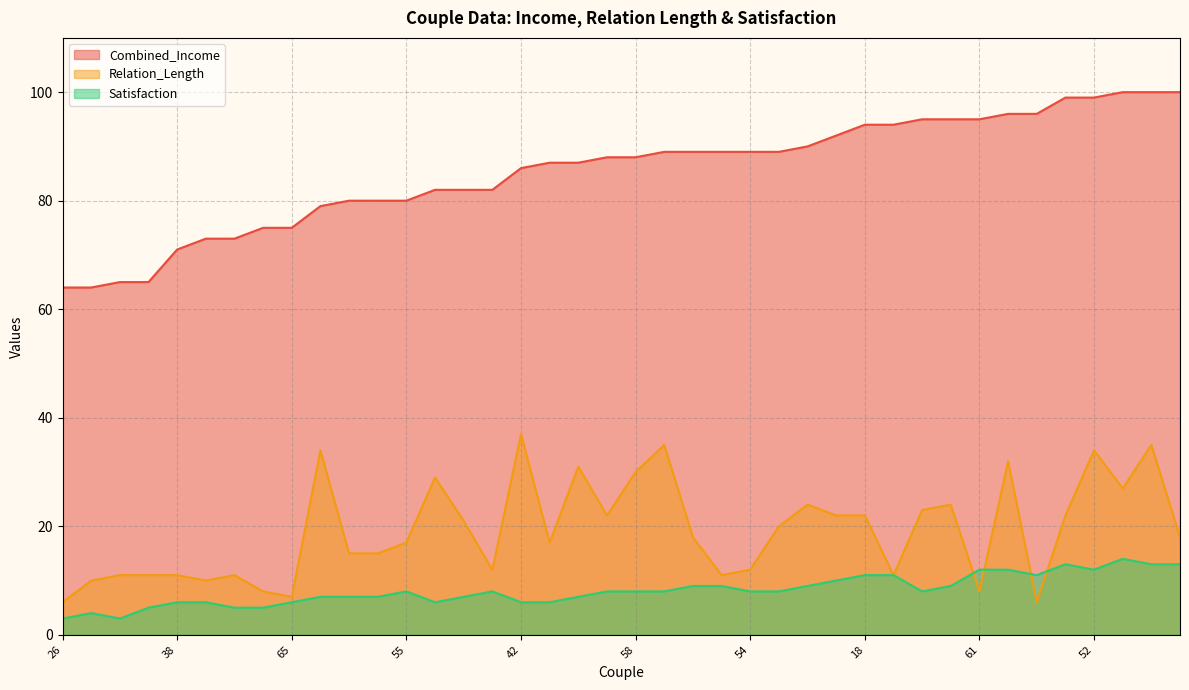

What is the value of the Relation_Length point at the 20th from the left?

22